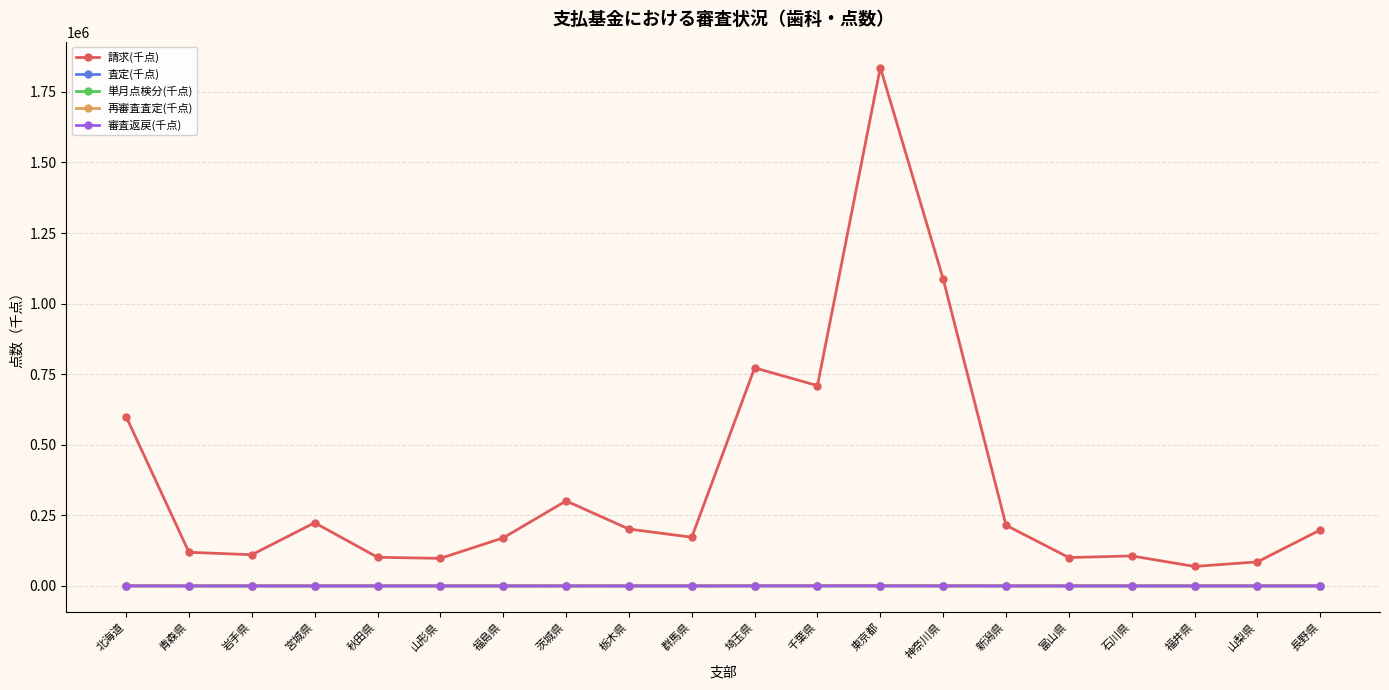

True or false: 再審査査定(千点) and 請求(千点) cross at least once.

False